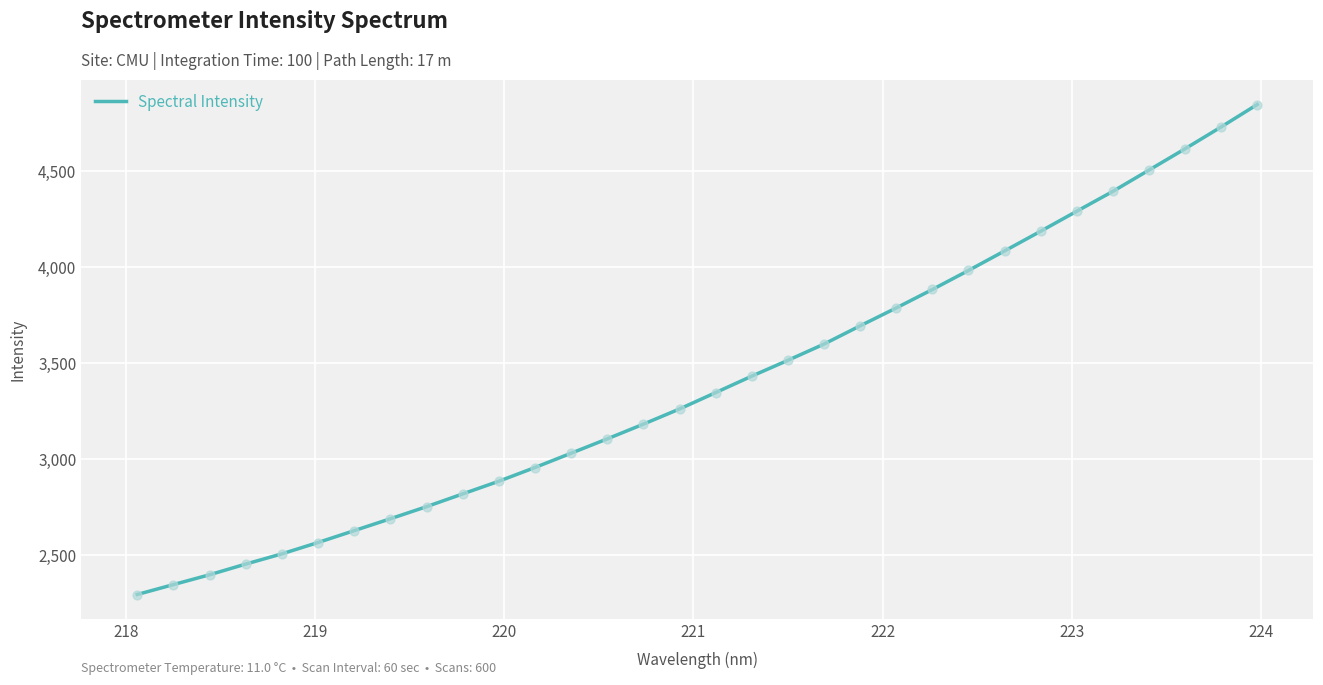

What is the maximum value shown in the chart?

4848.3